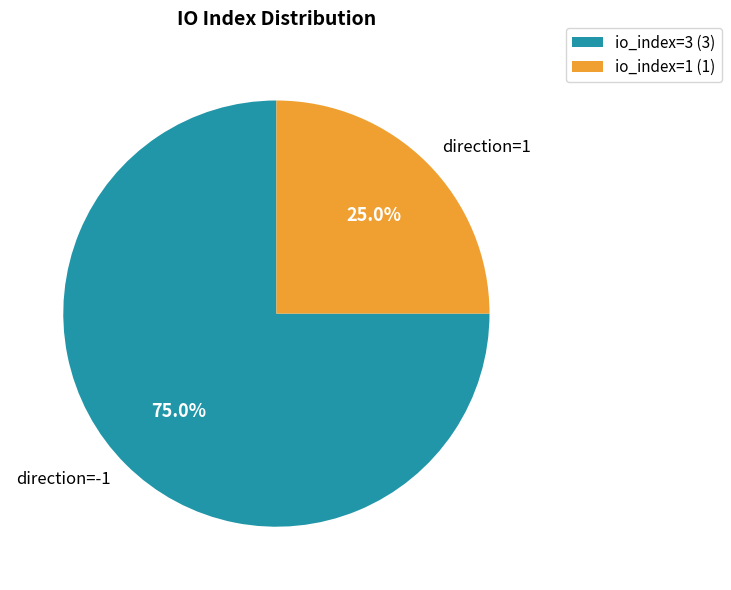

Rank the categories by value from highest to lowest.

direction=-1, direction=1